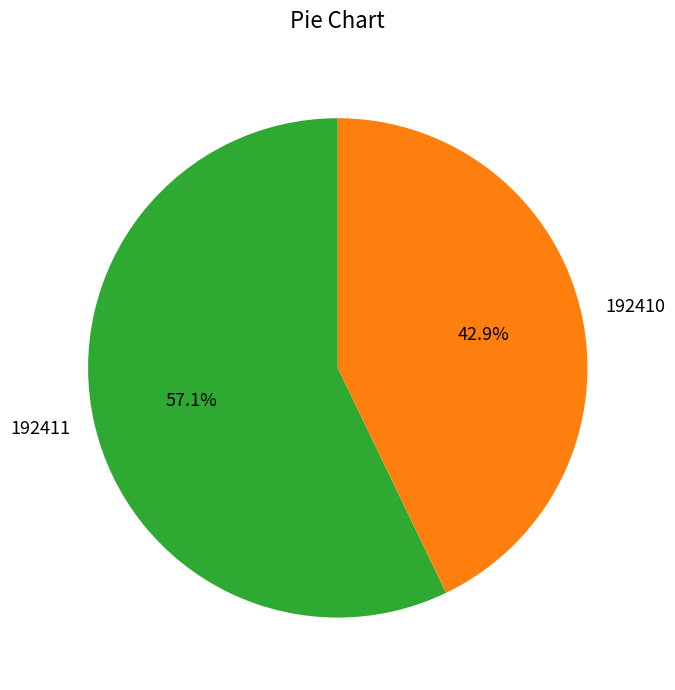

Approximately how many times larger is the value at 192411 compared to 192410?

1.3